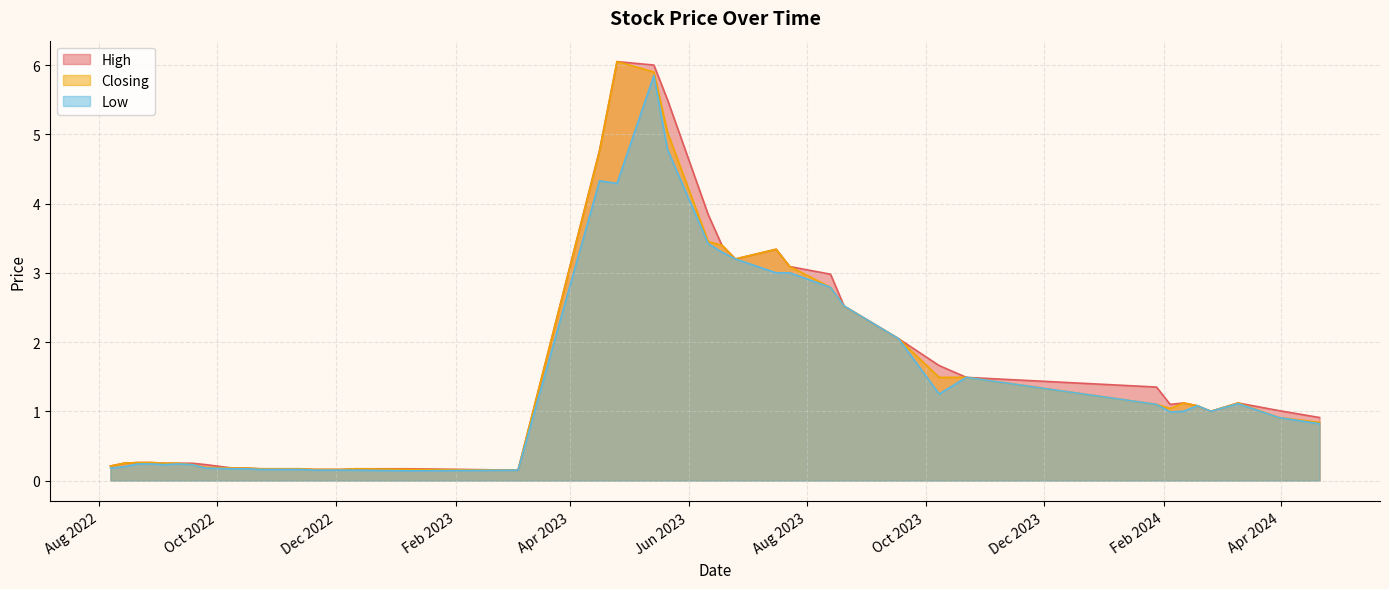

Rank the series by their maximum value, from highest to lowest.

High, Closing, Low